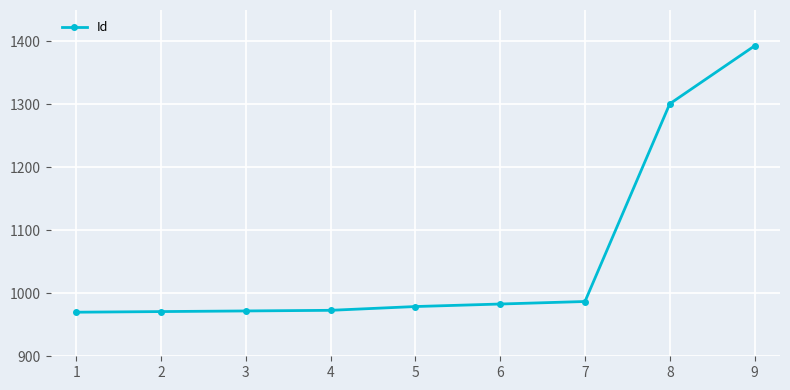

The value at 4 is 973. True or false?

True